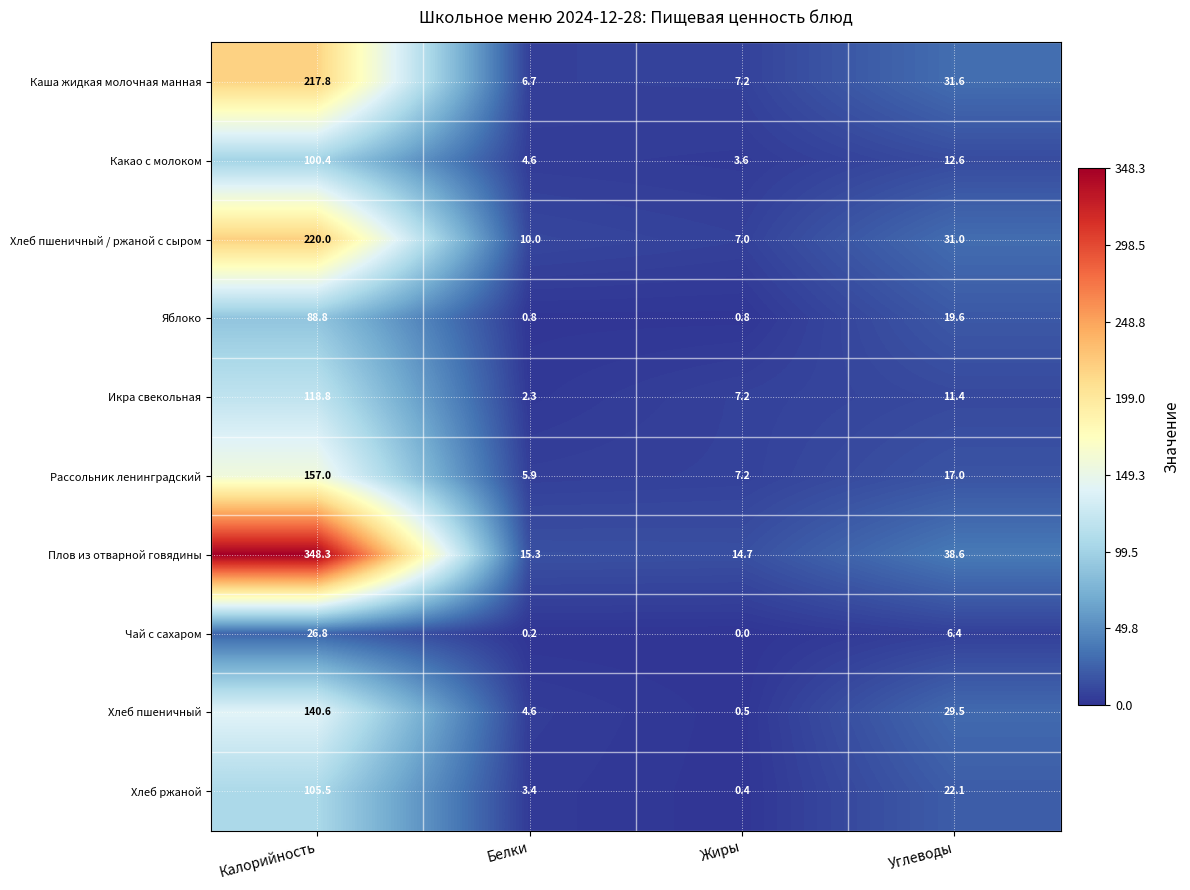

At how many categories does at least one series exceed 297?

1